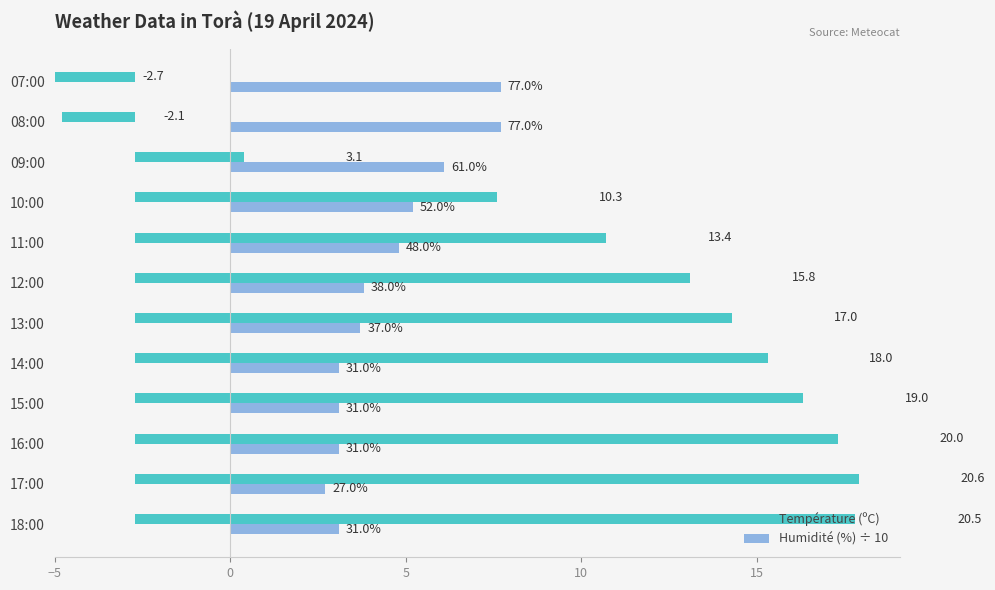

Rank the series by their average value, from highest to lowest.

Température (ºC), Humidité (%) ÷ 10